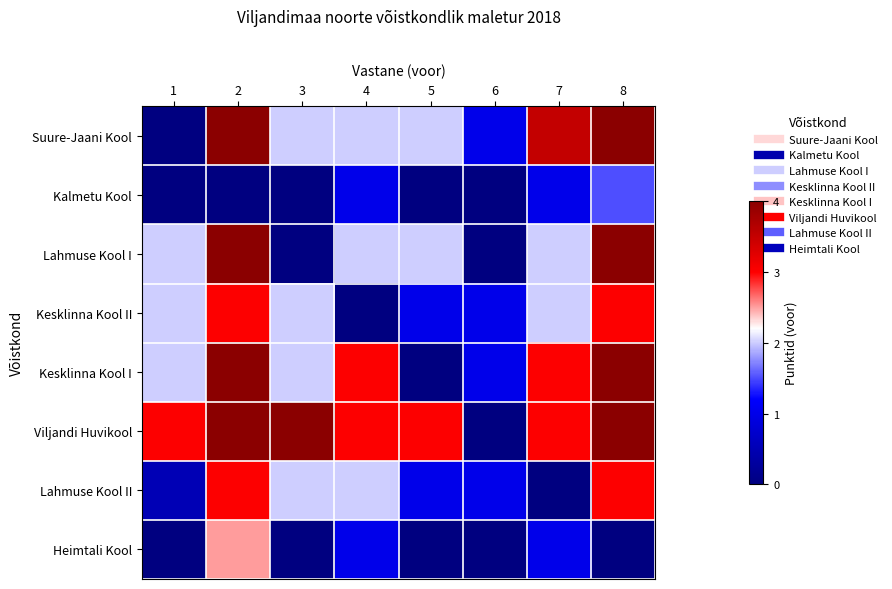

What is the spread (max minus min) of values at 8?

4.0